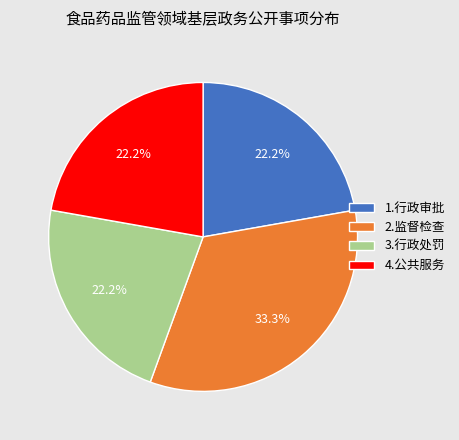

What is the ratio of the value at 4.公共服务 to the value at 3.行政处罚?

1.0